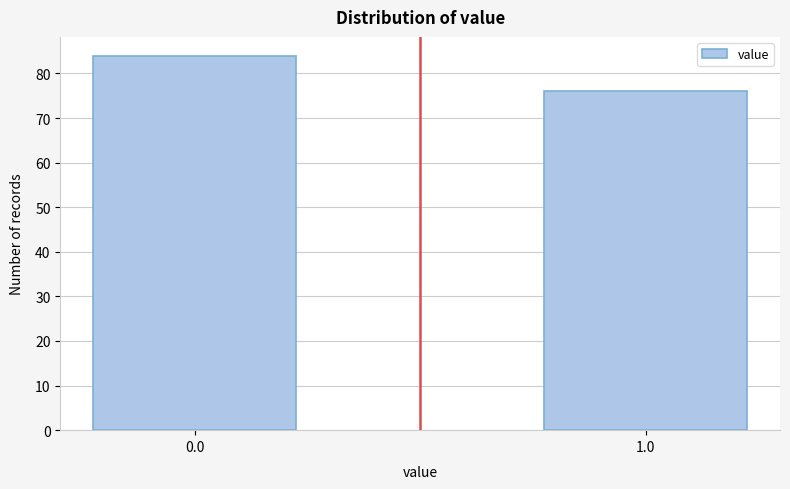

Reading left to right, transcribe all the data shown in this chart.

0.0=84	1.0=76